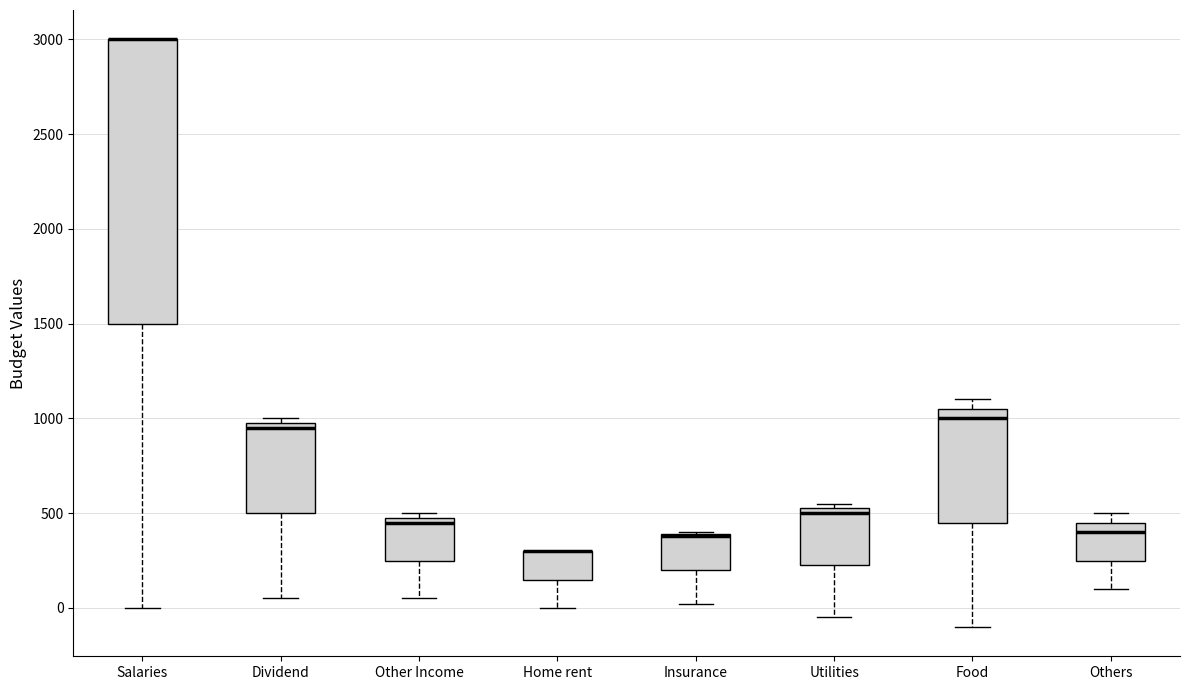

Reading left to right, transcribe this box plot: for each box, give where its median line is, the range the box spans, and where its two whiskers end, as read against the y-axis. The values are not printed on the chart, so give them approximately, as read against the axis.

Salaries: median 3000 (drawn on the box's upper edge), box 1500 to 3000, whiskers 0 to 3000
Dividend: median 950, box 500 to 1000, whiskers 50 to 1000 (just above the box's upper edge)
Other Income: median 450, box 250 to 500, whiskers 50 to 500 (just above the box's upper edge)
Home rent: median 300 (drawn on the box's upper edge), box 150 to 300, whiskers 0 to 300
Insurance: median 400 (drawn on the box's upper edge), box 200 to 400, whiskers 0 to 400
Utilities: median 500, box 250 to 550, whiskers -50 to 550 (just above the box's upper edge)
Food: median 1000, box 450 to 1050, whiskers -100 to 1100
Others: median 400, box 250 to 450, whiskers 100 to 500